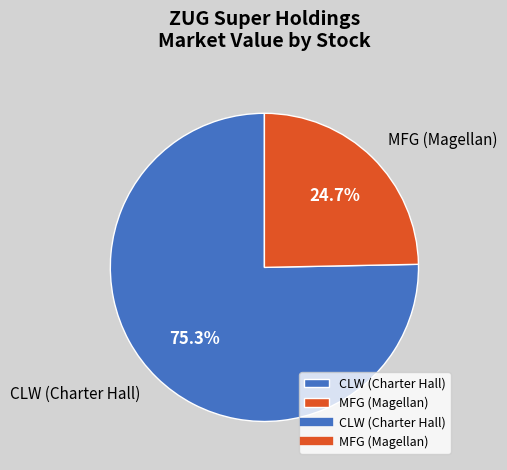

Is the sum of MFG and CLW greater than half?

Yes